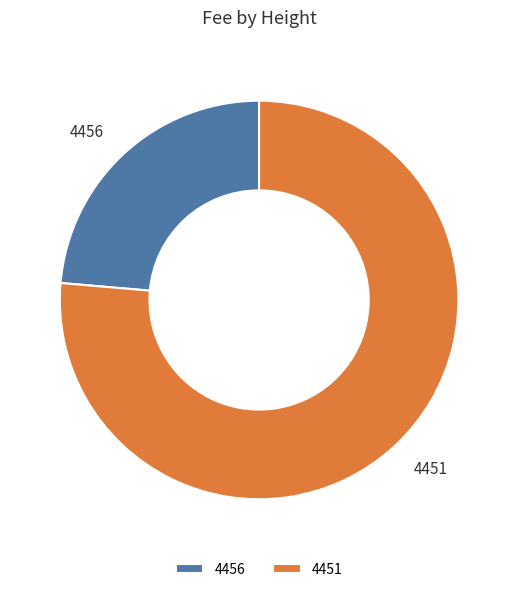

Which category accounts for the majority?

4451